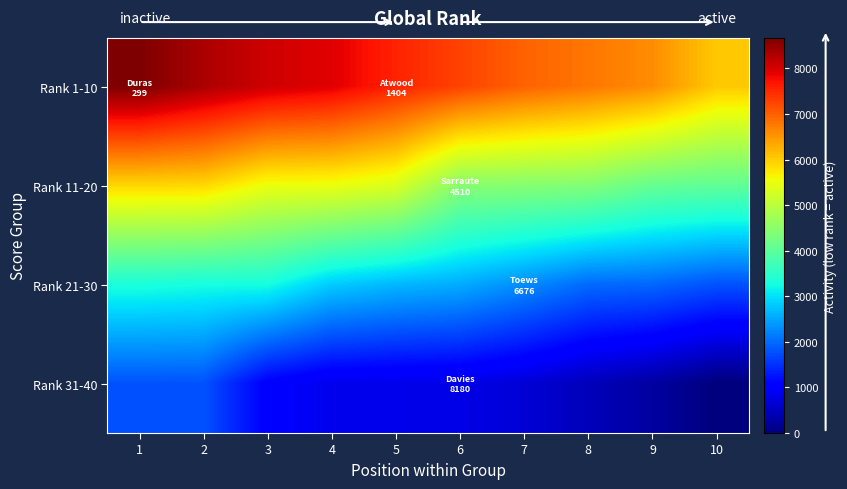

Reading left to right, list all the values displayed in this chart.

Rank 1-10: 1=8671	2=8329	3=8062	4=7930	5=7566	6=7271	7=6979	8=6795	9=6584	10=6032
Rank 11-20: 1=5913	2=5900	3=5507	4=5507	5=5328	6=4460	7=4445	8=4409	9=4109	10=4051
Rank 21-30: 1=3329	2=3279	3=3278	4=2827	5=2662	6=2566	7=2294	8=1999	9=1974	10=1792
Rank 31-40: 1=1792	2=1792	3=1045	4=837	5=817	6=790	7=668	8=456	9=267	10=0